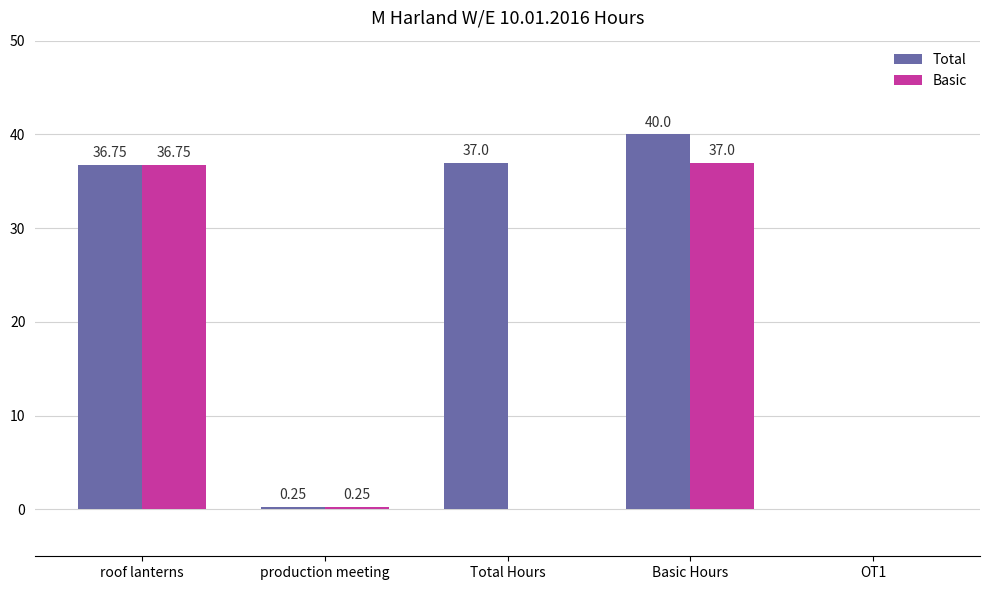

Which series has the largest total across all categories?

Total